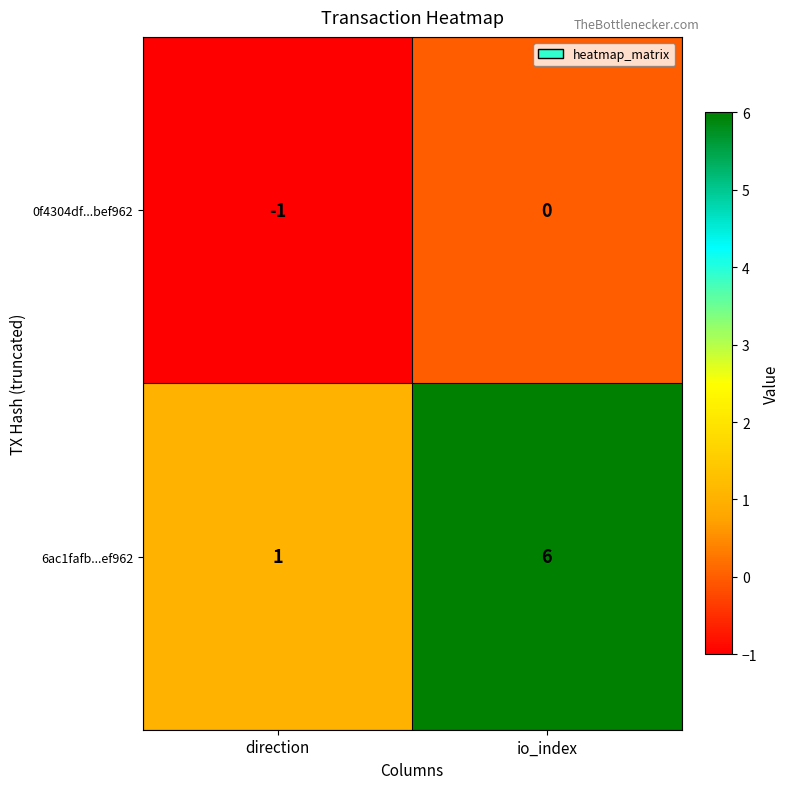

At which label is 6ac1fafb...ef962 closest to 3?

direction